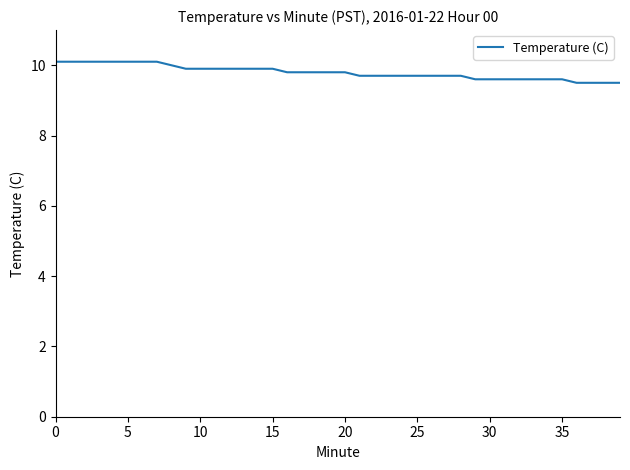

Is this an area chart (filled region under the line)?

No